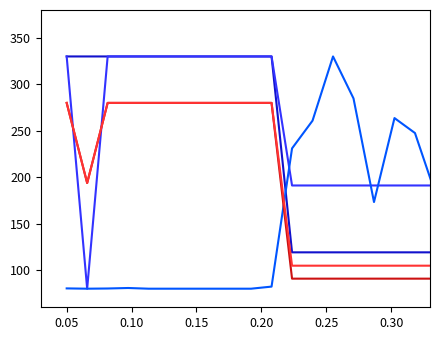

What is the greatest value displayed?

330.0